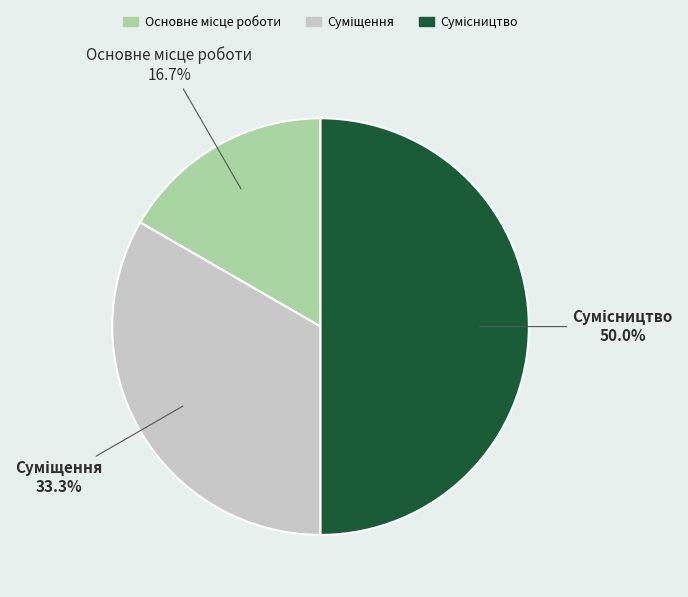

Which slice is the largest?

Сумісництво